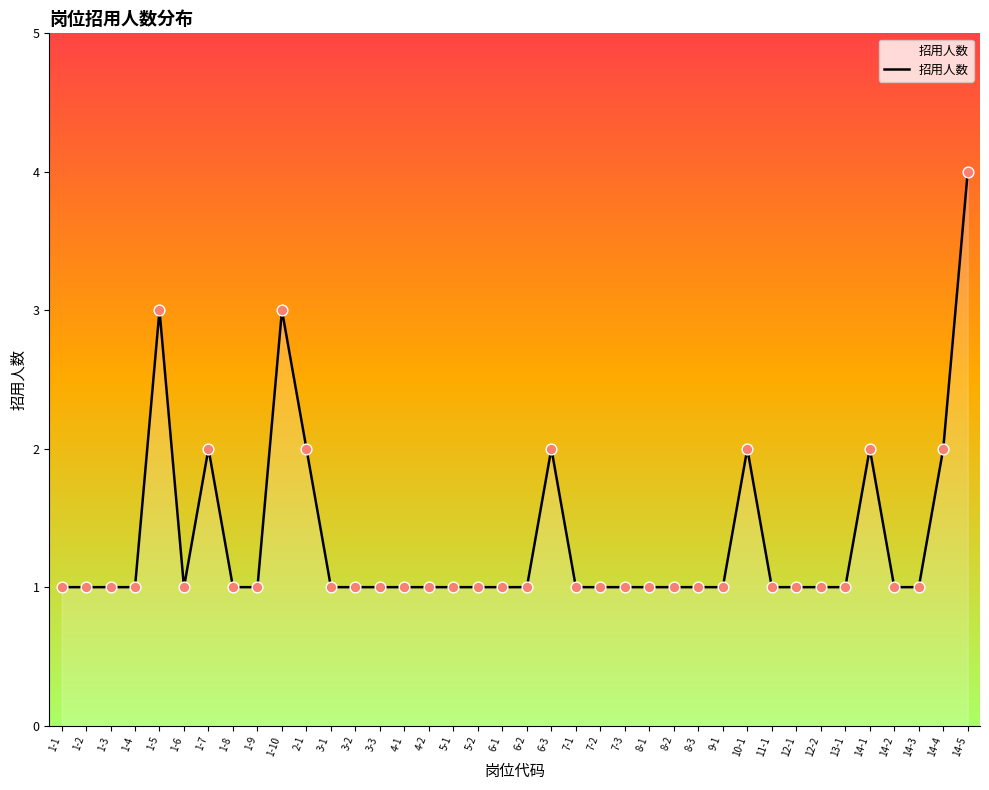

Between 14-1 and 7-3, which is larger?

14-1